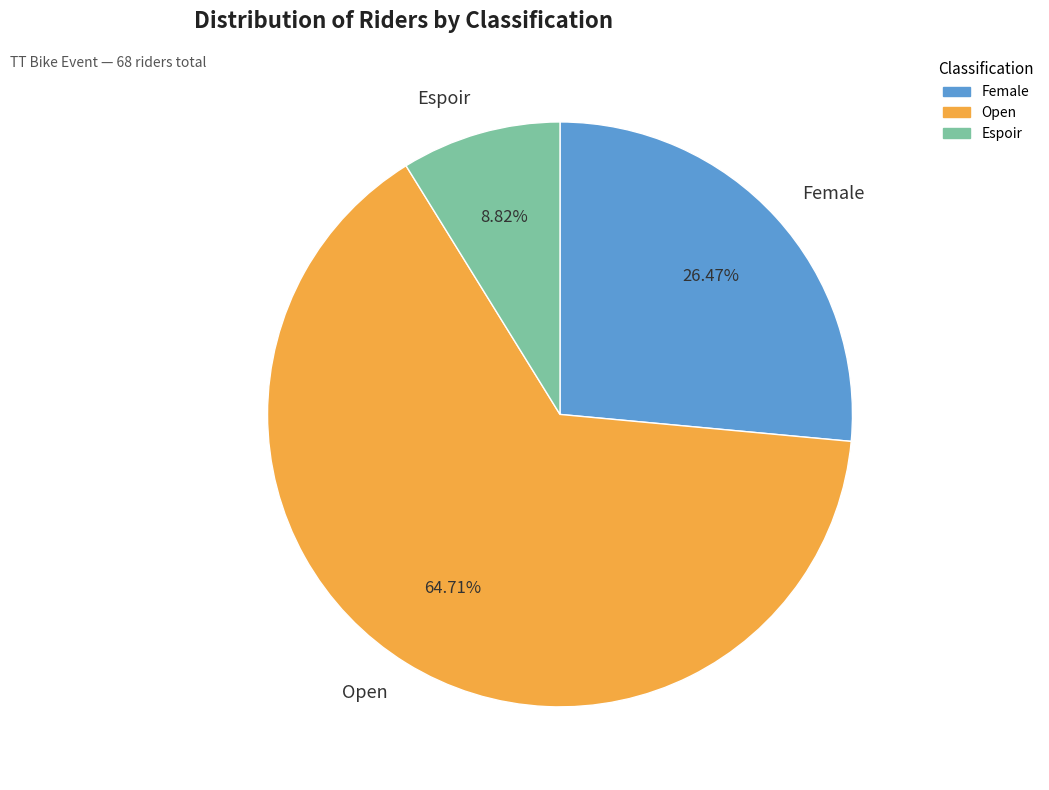

What is the majority slice?

Open